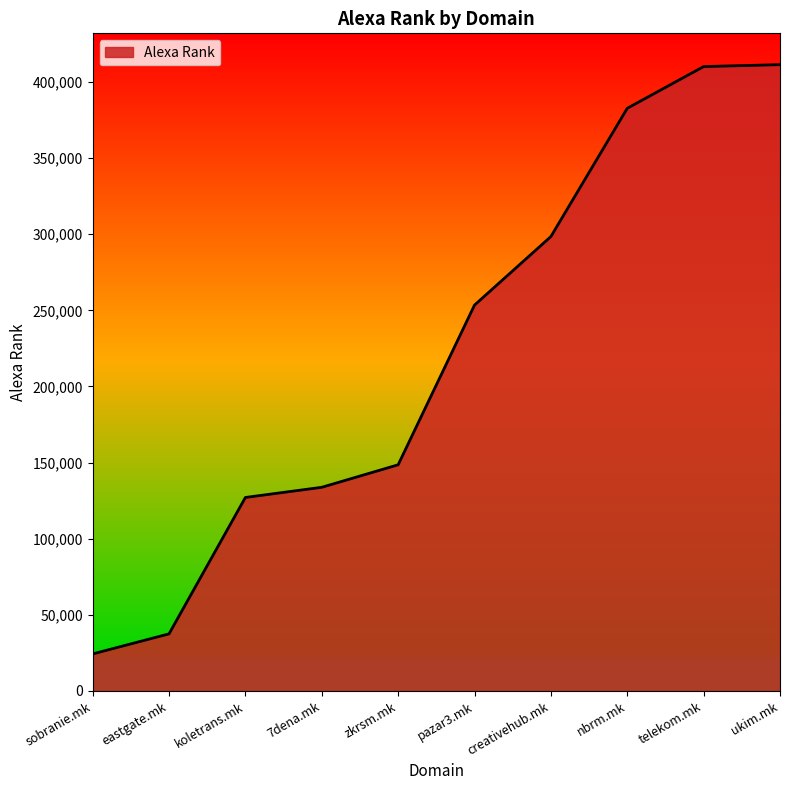

What is the difference between the maximum and minimum values?

387103